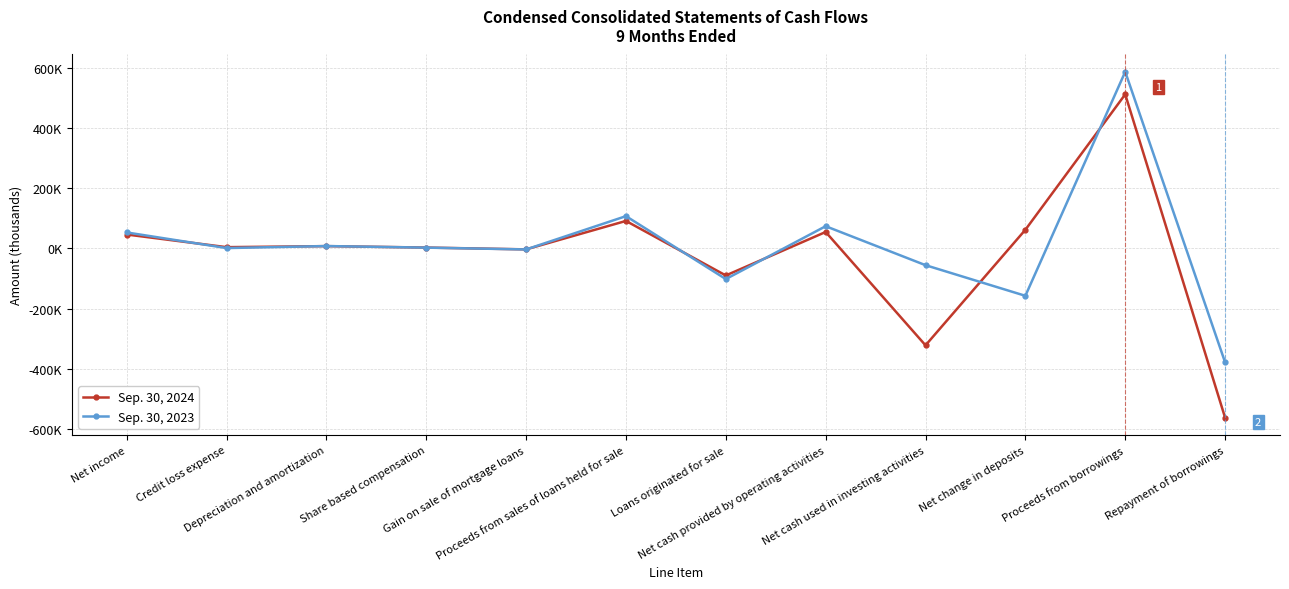

After their last crossing, which series has the higher values: Sep. 30, 2023 or Sep. 30, 2024?

Sep. 30, 2023